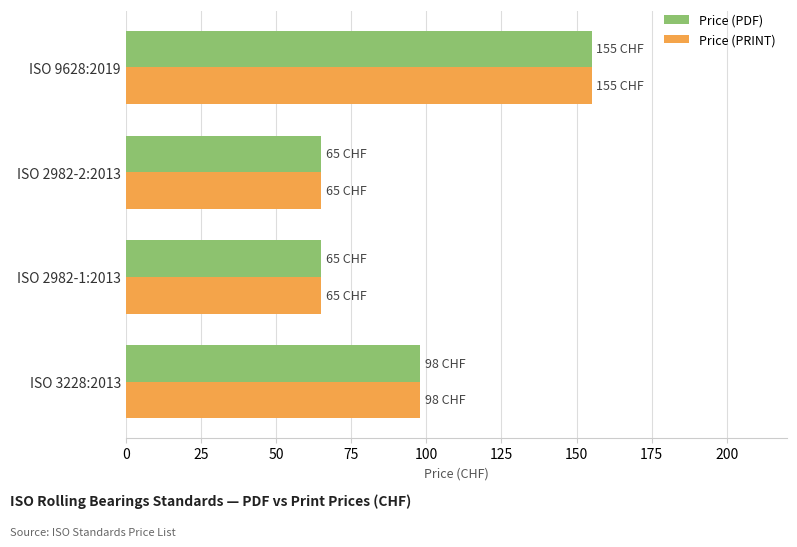

The value of Price (PRINT) at ISO 3228:2013 is 163. True or false?

False